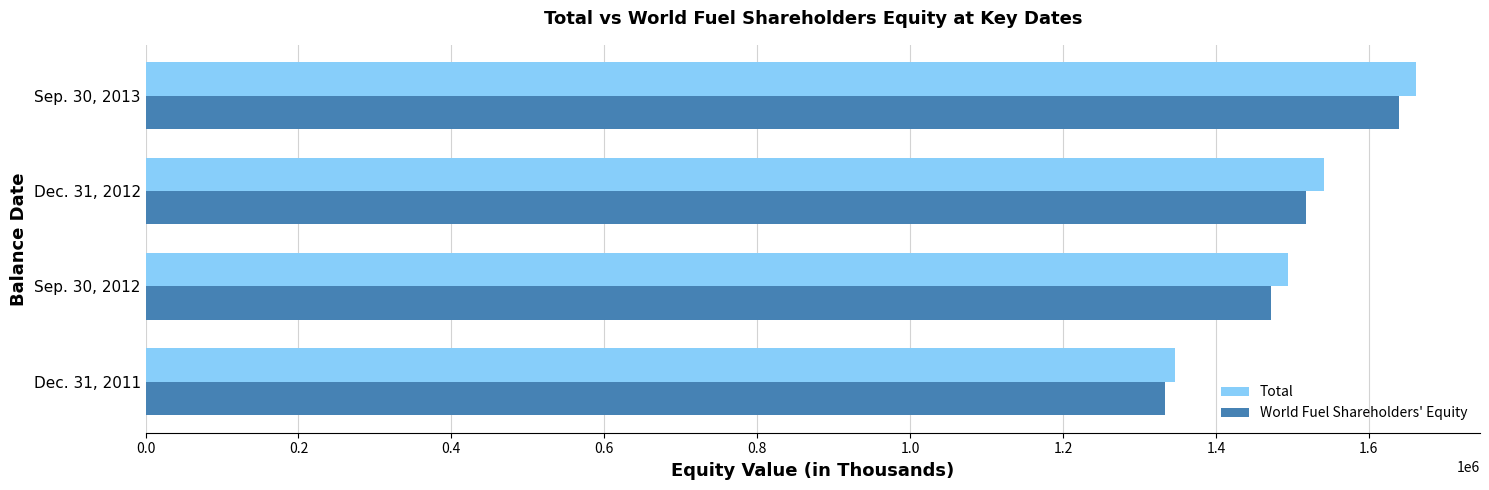

How many data points does each series have?

4